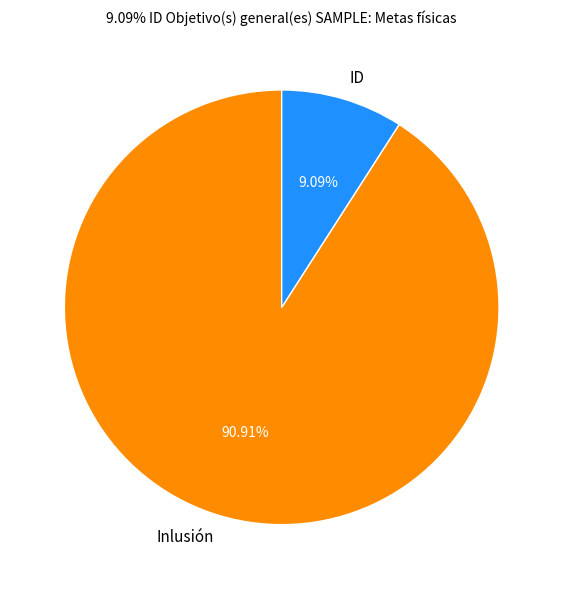

To the nearest percent, what portion does ID represent?

9%